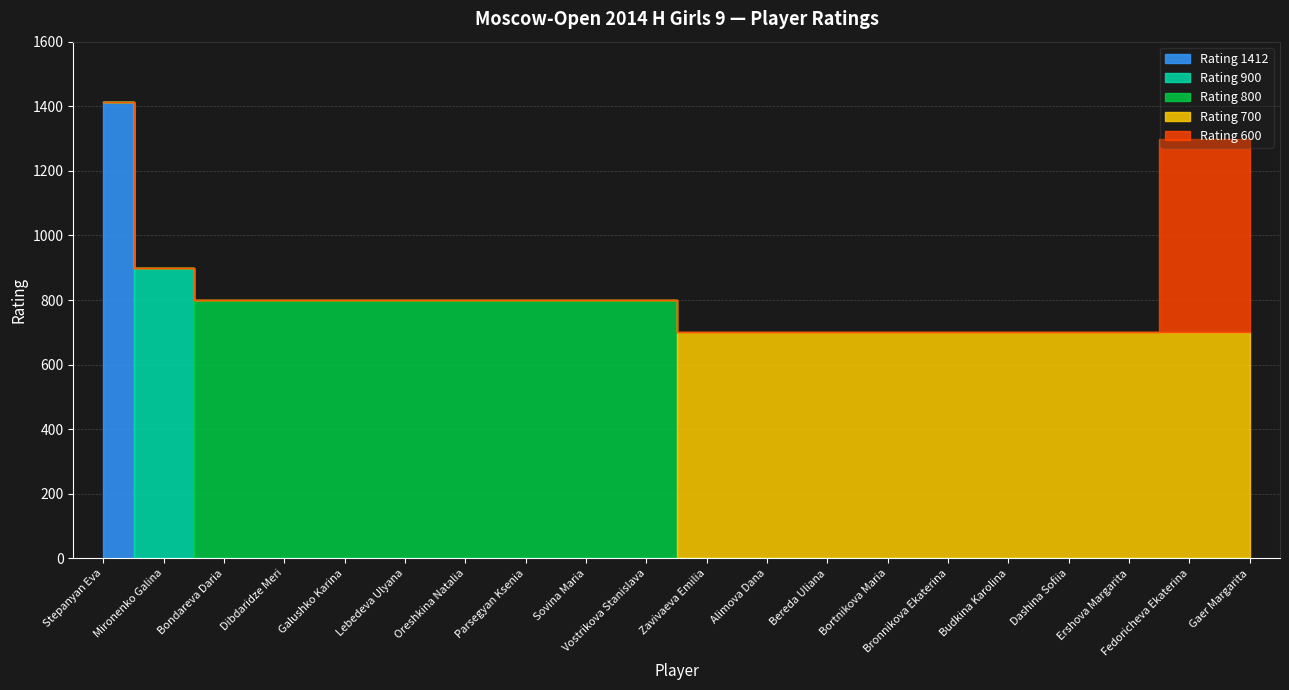

How many data points in Rating 1412 are above 0?

1